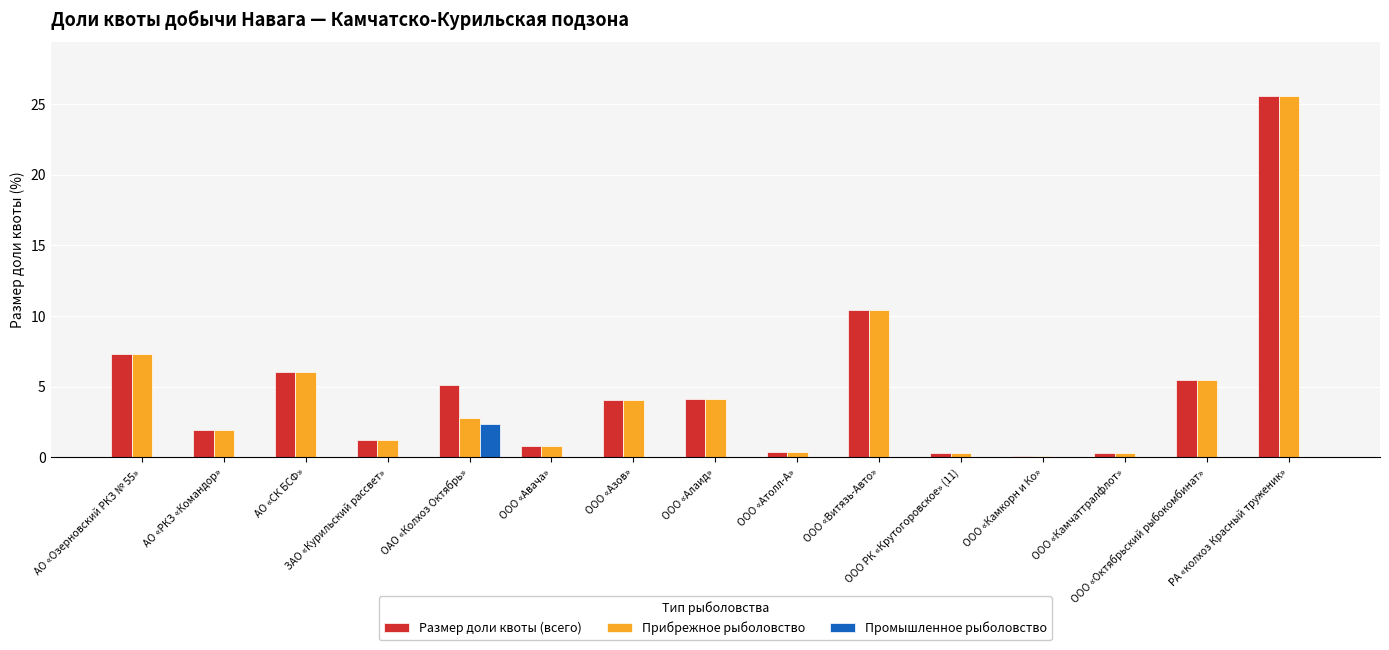

Count the number of data series in this chart.

3